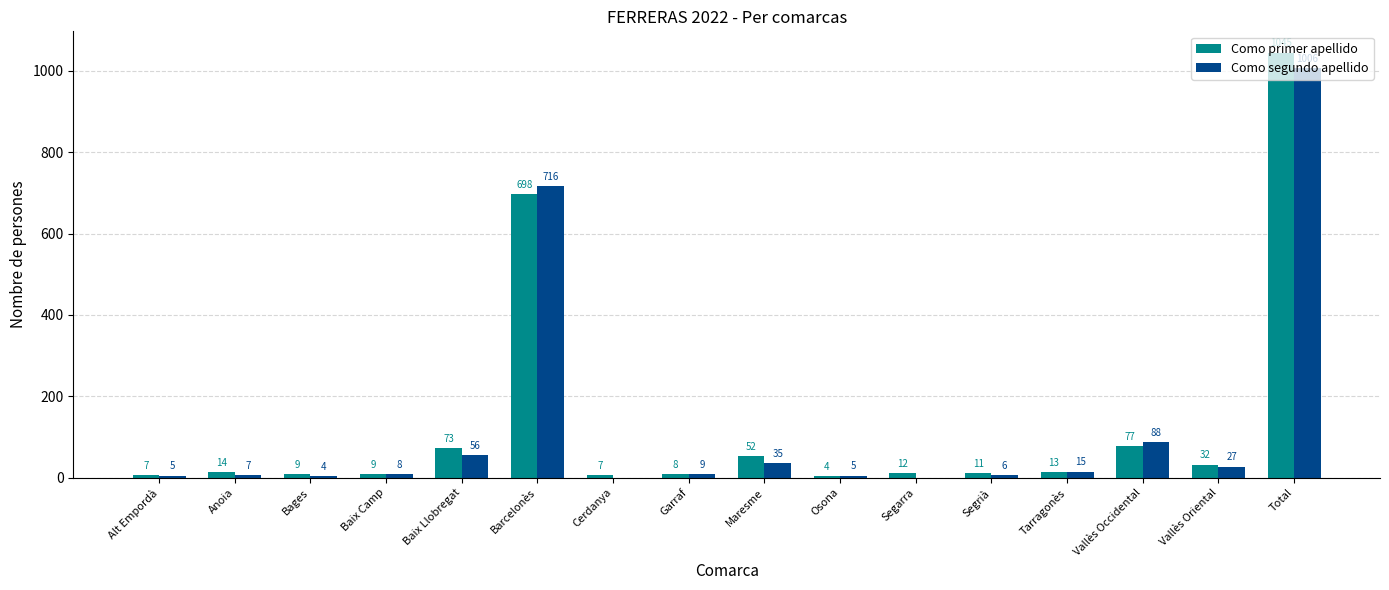

How many values in Como segundo apellido are above zero?

14